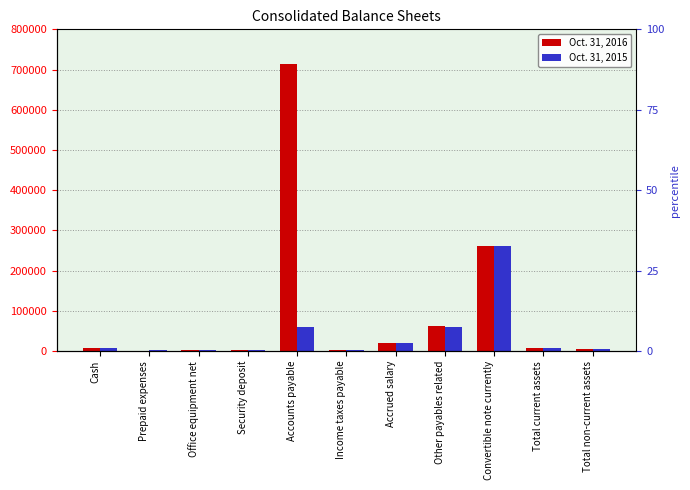

Reading right to left, transcribe all the data shown in this chart.

Oct. 31, 2016: Total non-current assets=4084	Total current assets=7277	Convertible note currently=260000	Other payables related=61217	Accrued salary=20433	Income taxes payable=1951	Accounts payable=713469	Security deposit=1584	Office equipment net=2500	Prepaid expenses=0	Cash=7277
Oct. 31, 2015: Total non-current assets=5288	Total current assets=8417	Convertible note currently=260000	Other payables related=58975	Accrued salary=20433	Income taxes payable=1951	Accounts payable=60021	Security deposit=1584	Office equipment net=3704	Prepaid expenses=1584	Cash=6833